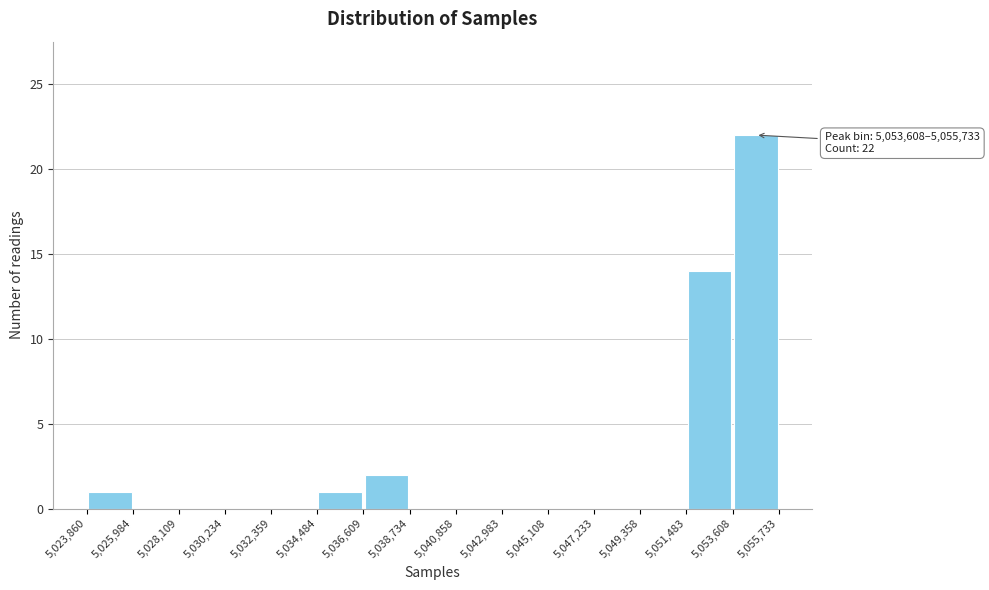

Over which range of the x-axis is the bar tallest?

5,053,608 to 5,055,733